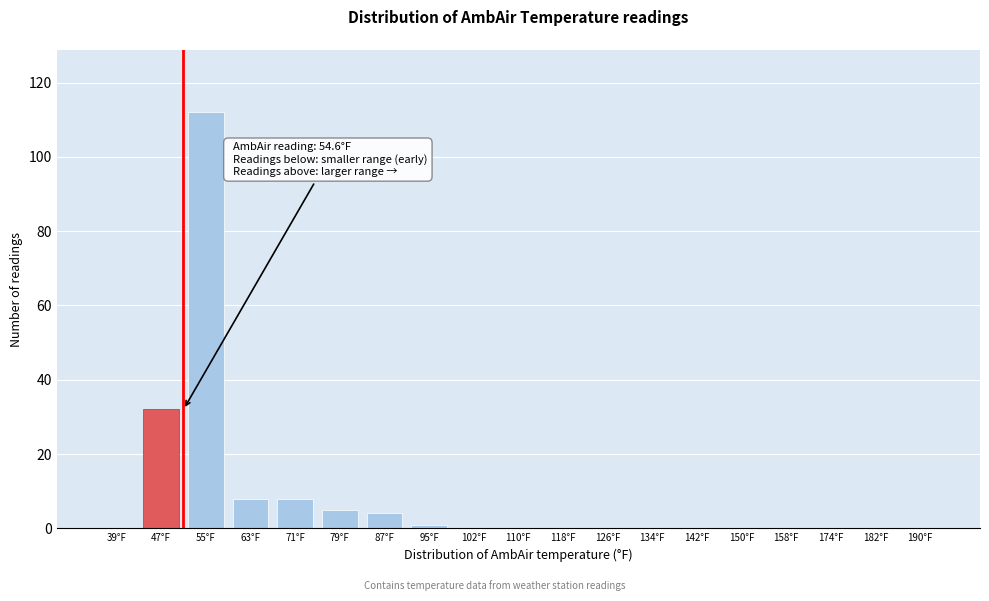

Reading left to right, list all the values displayed in this chart.

39°F=0	47°F=32	55°F=112	63°F=8	71°F=8	79°F=5	87°F=4	95°F=1	102°F=0	110°F=0	118°F=0	126°F=0	134°F=0	142°F=0	150°F=0	158°F=0	174°F=0	182°F=0	190°F=0